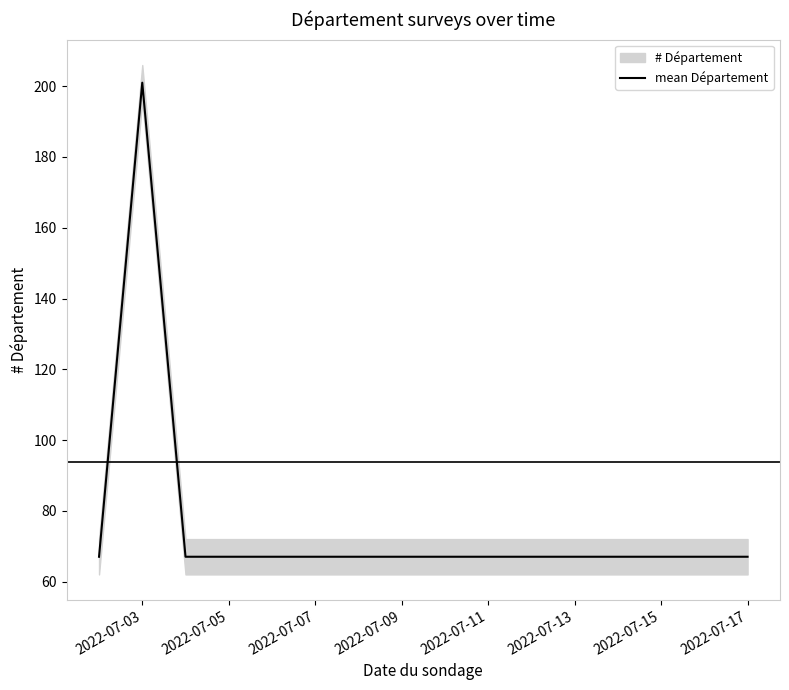

What is the highest value of the mean Département series?

201